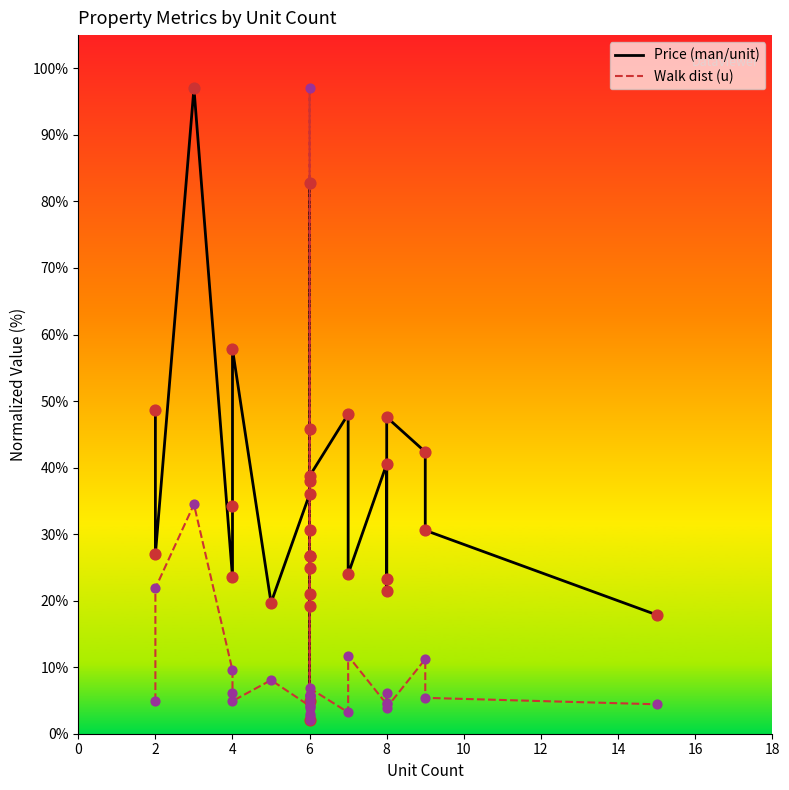

What are all the series names shown in the legend?

Price (man/unit), Walk dist (u)